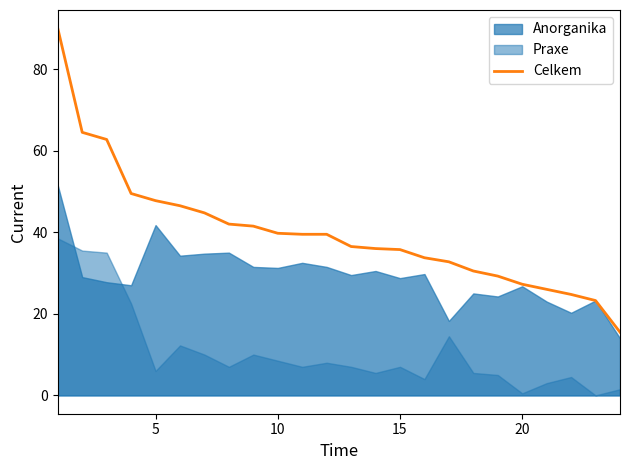

What is the maximum value for Celkem?

90.0